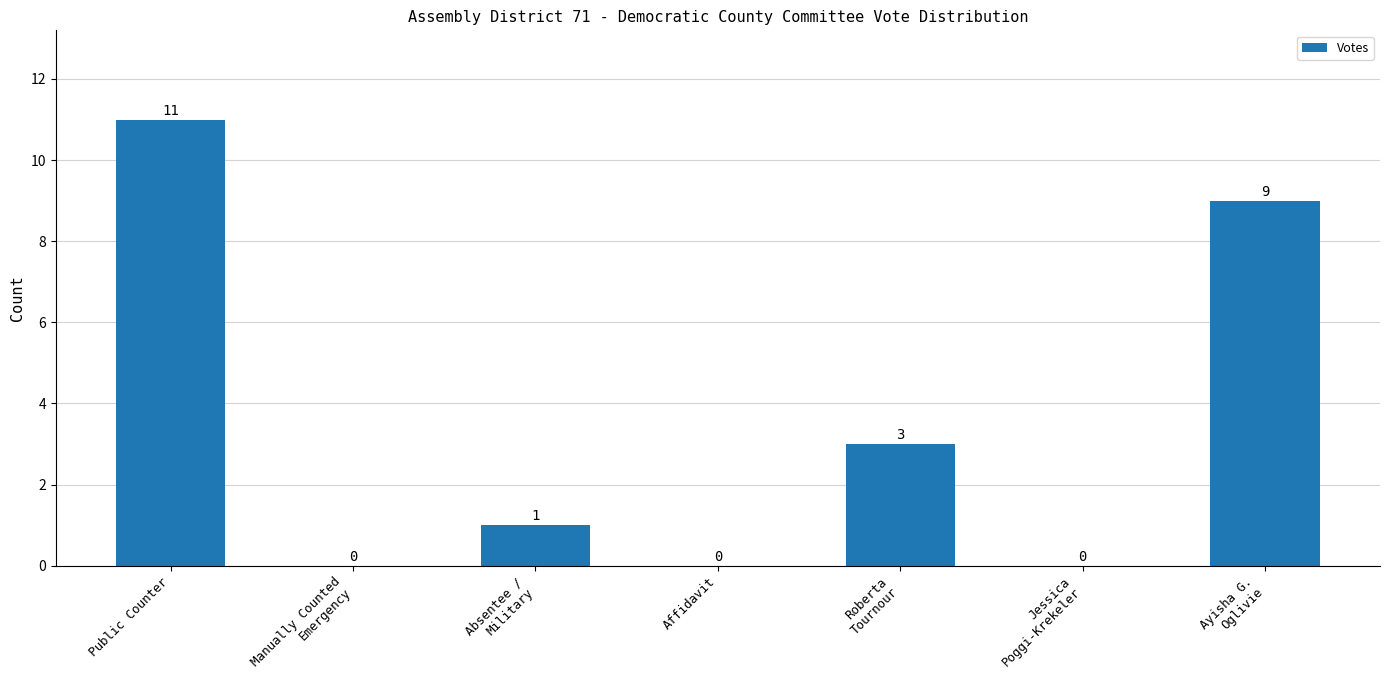

The chart shows a value of 3 at Roberta
Tournour. True or false?

True